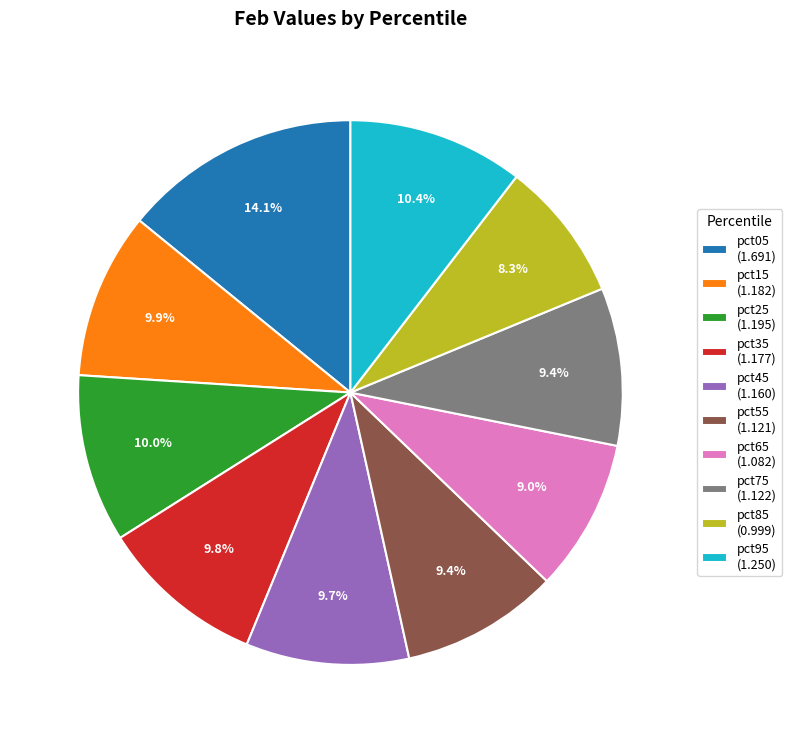

Combined, do pct35 and pct85 account for over 50%?

No